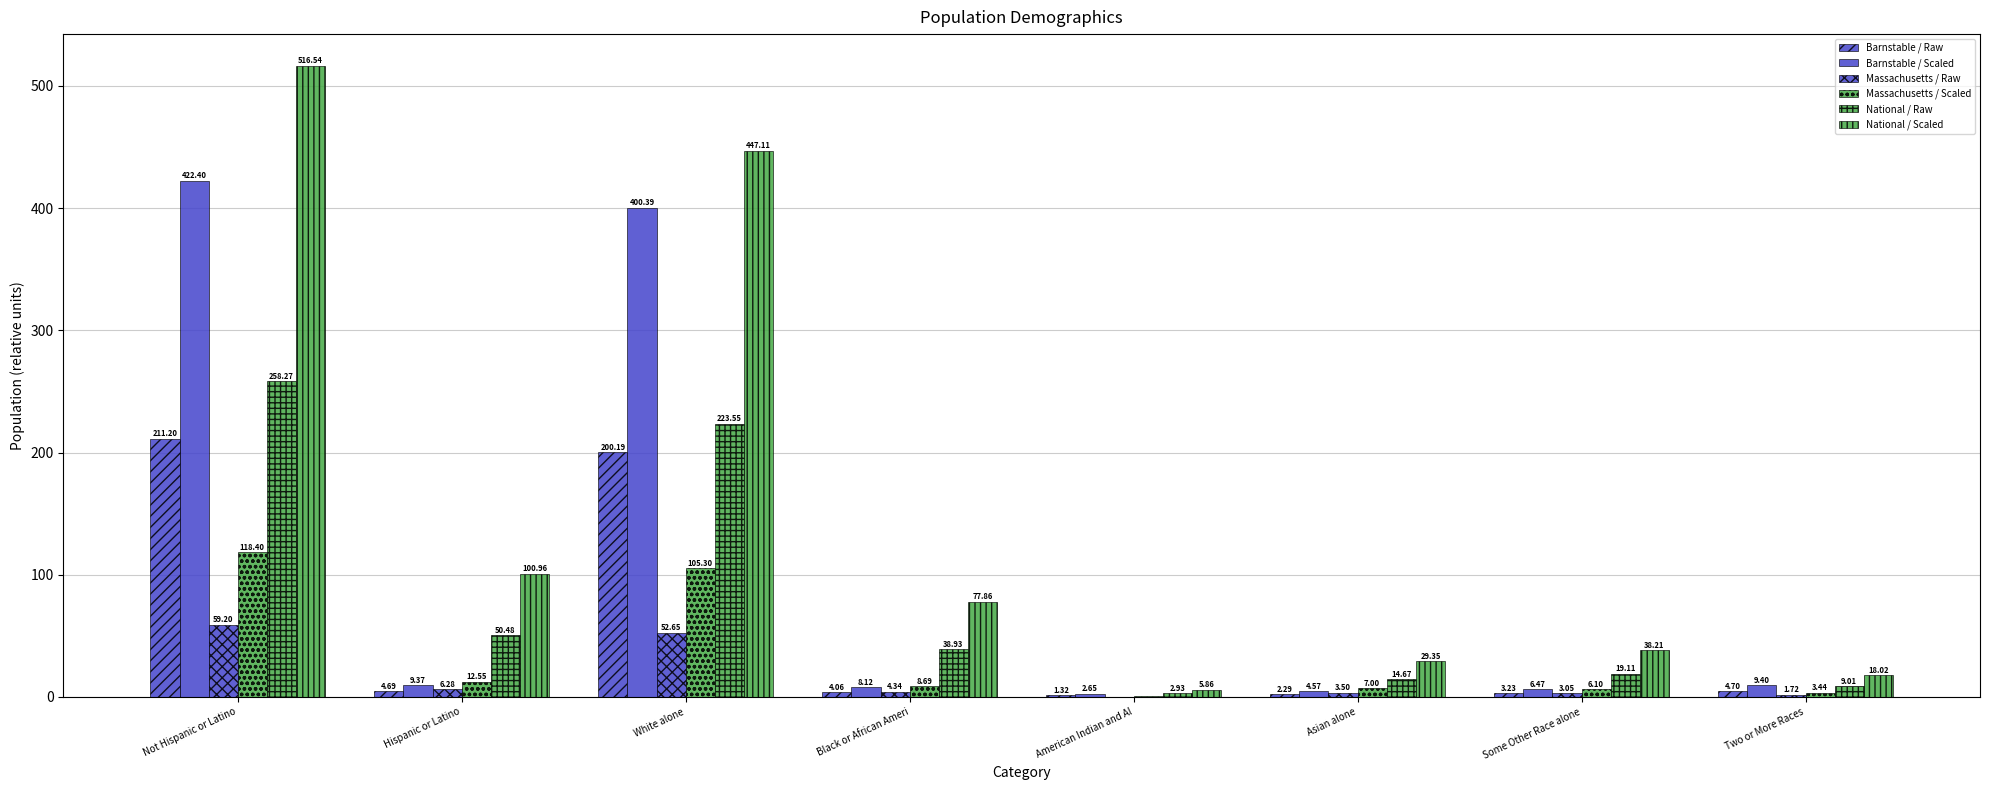

How many groups of bars are there?

8